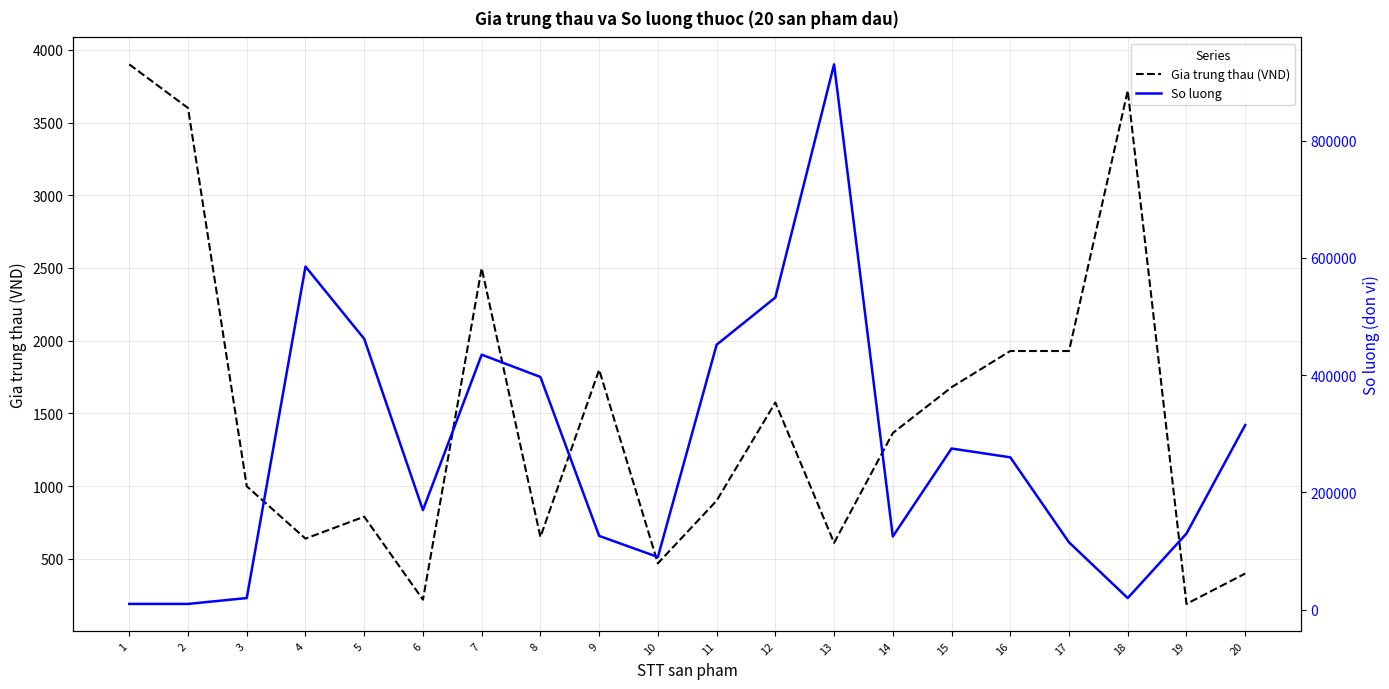

The So luong series shows 298116 at 13. True or false?

False